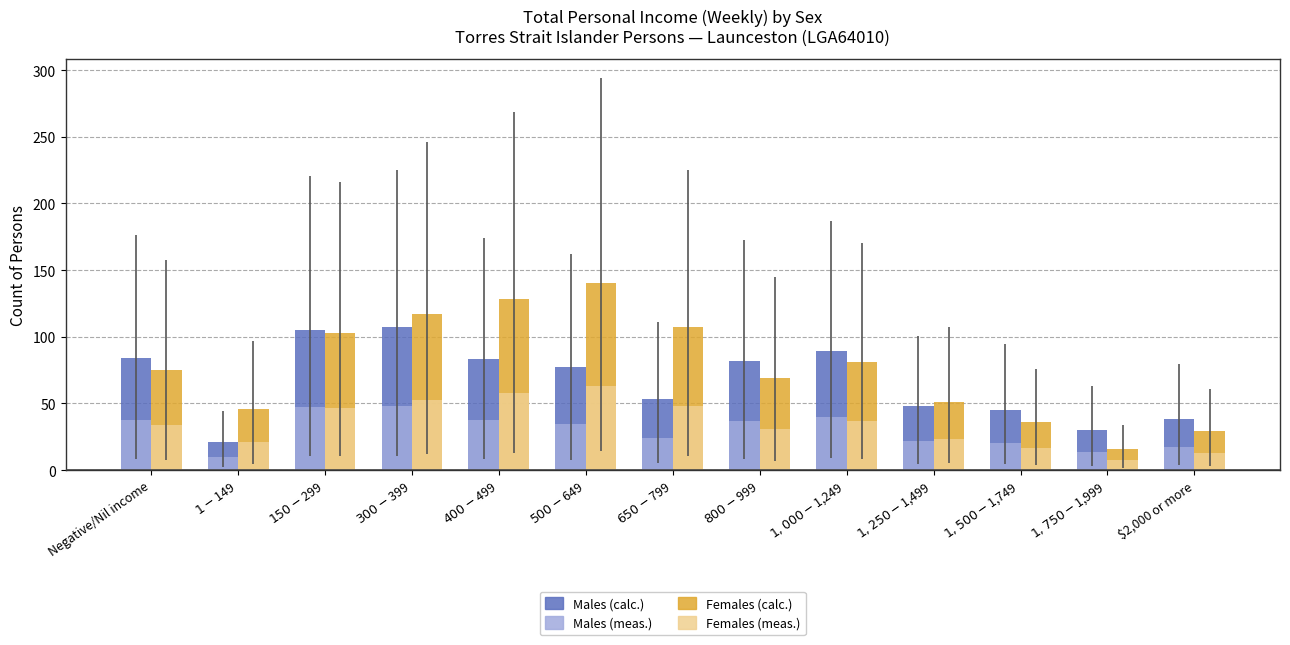

Reading left to right, transcribe all the data shown in this chart.

Males: 84	21	105	107	83	77	53	82	89	48	45	30	38
Females: 75	46	103	117	128	140	107	69	81	51	36	16	29